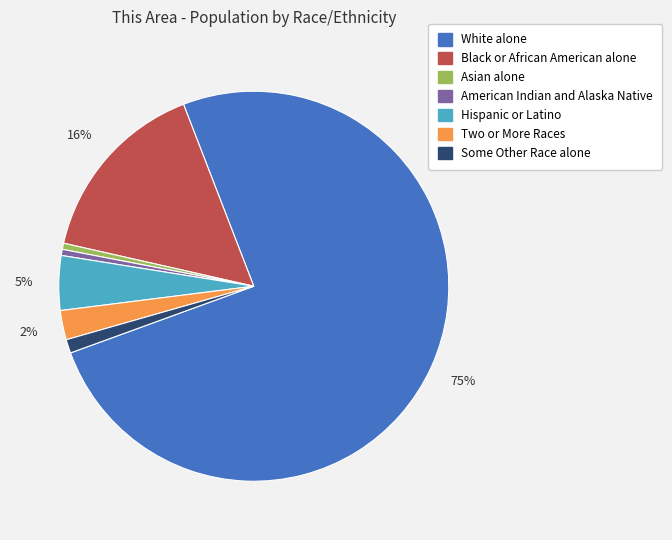

Combined, do Asian alone and Black or African American alone account for over 50%?

No